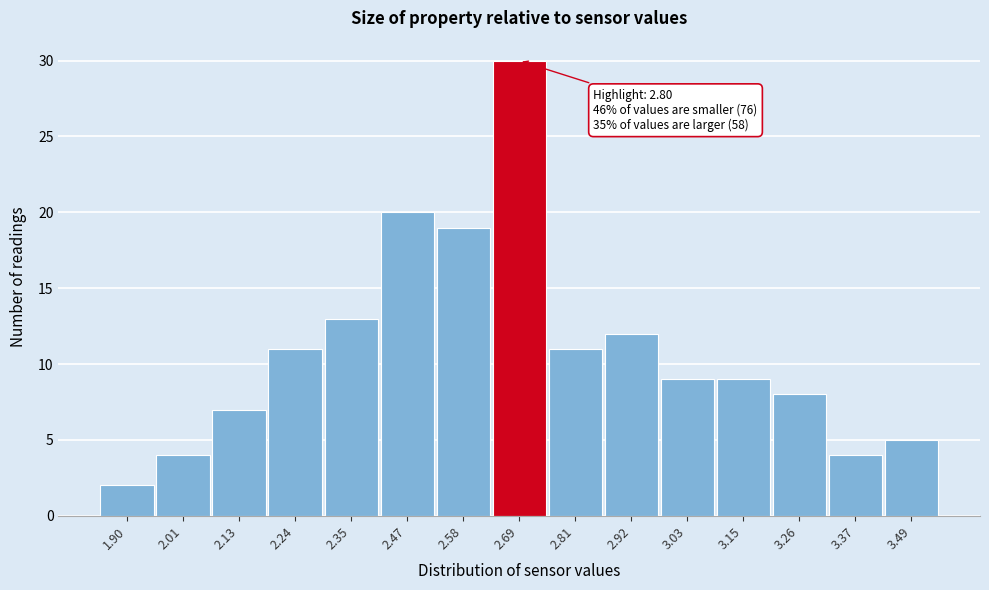

Reading left to right, extract all data points from this chart.

2	4	7	11	13	20	19	30	11	12	9	9	8	4	5